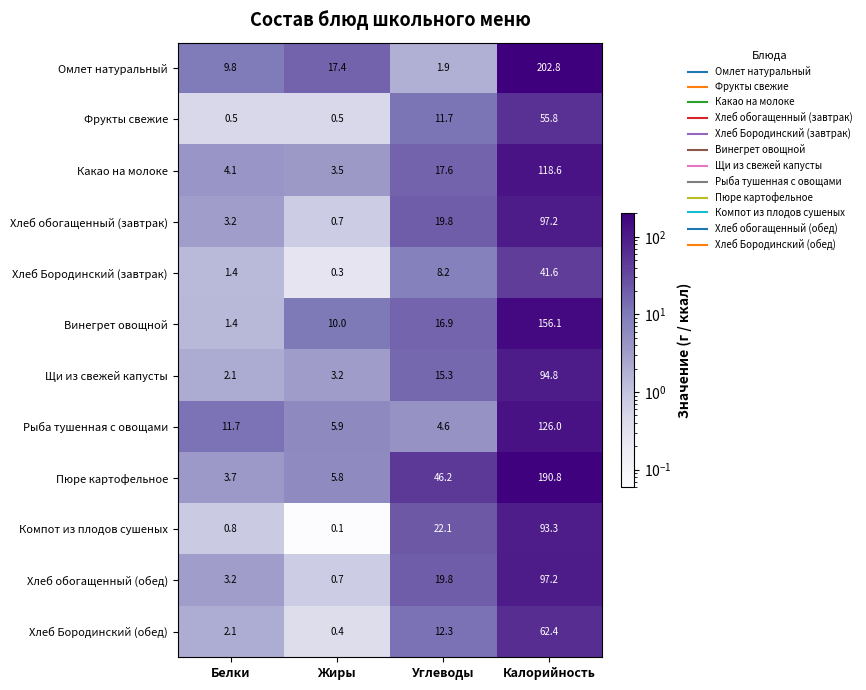

What is the sum of all Хлеб Бородинский (завтрак) values?

51.5